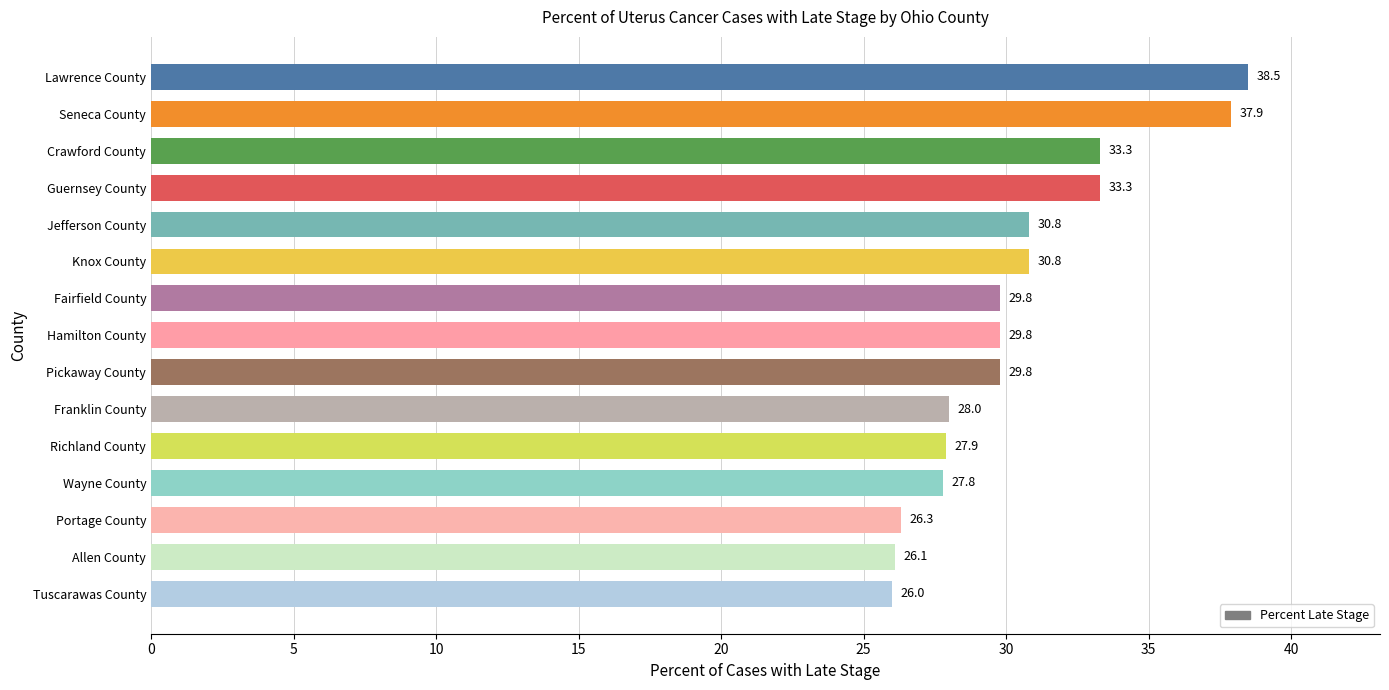

What is the sum of the values at Jefferson County and Tuscarawas County?

56.8